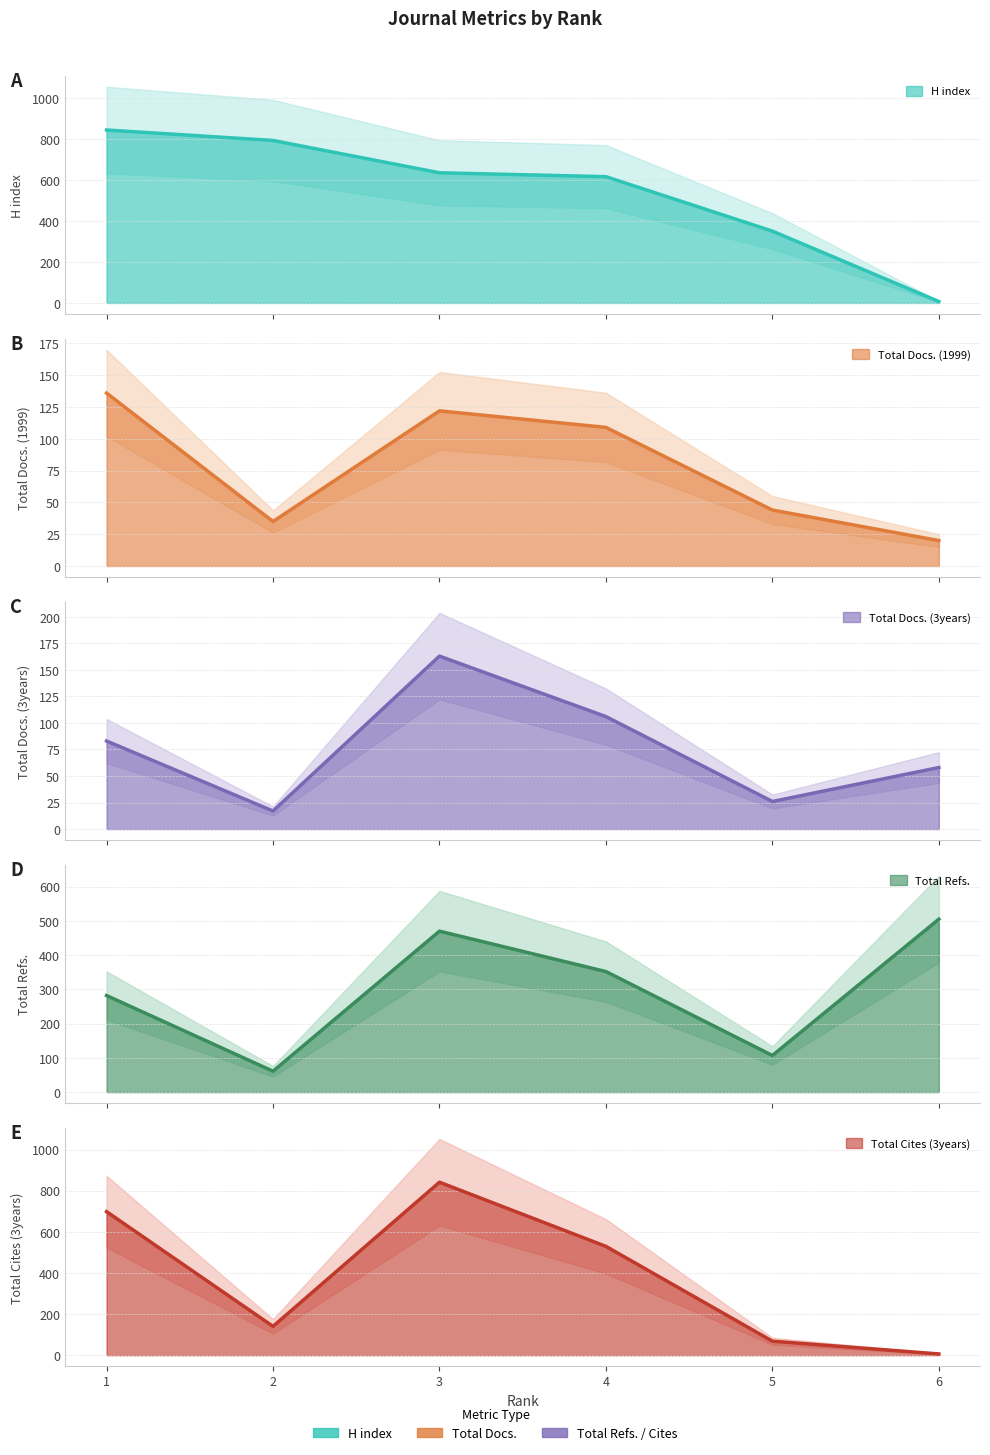

Between which two adjacent categories do H index and Total Cites (3years) first intersect?

2 and 3